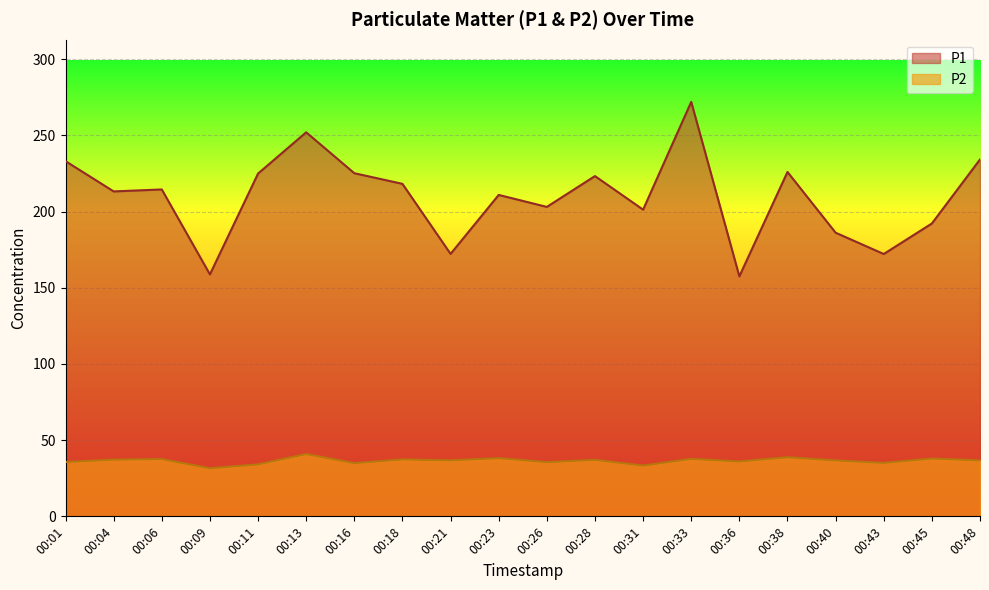

Where is the first local maximum for P2?

00:06